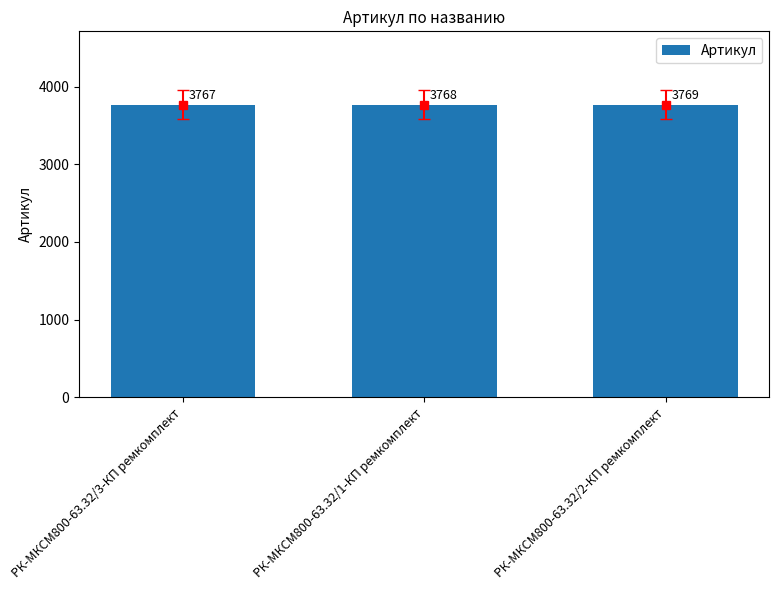

What is the minimum value shown in the chart?

3767